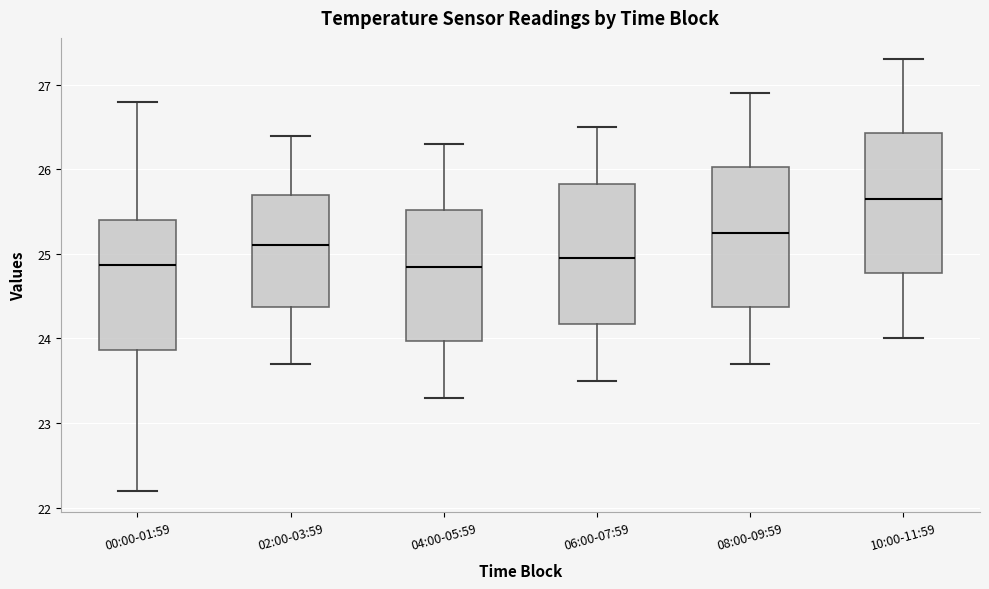

Reading left to right, read every box against the y-axis: the position of its median line, the range the box covers, and the ends of its whiskers. The values are not printed on the chart, so give them approximately, as read against the axis.

00:00-01:59: median 24.9, box 23.9 to 25.4, whiskers 22.2 to 26.8
02:00-03:59: median 25.1, box 24.4 to 25.7, whiskers 23.7 to 26.4
04:00-05:59: median 24.9, box 24.0 to 25.5, whiskers 23.3 to 26.3
06:00-07:59: median 25.0, box 24.2 to 25.8, whiskers 23.5 to 26.5
08:00-09:59: median 25.3, box 24.4 to 26.0, whiskers 23.7 to 26.9
10:00-11:59: median 25.7, box 24.8 to 26.4, whiskers 24.0 to 27.3